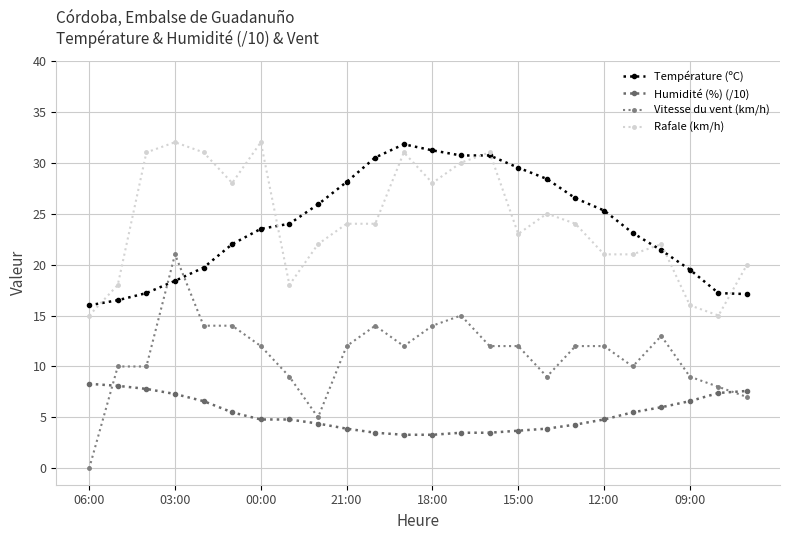

How many distinct data groups are displayed?

4